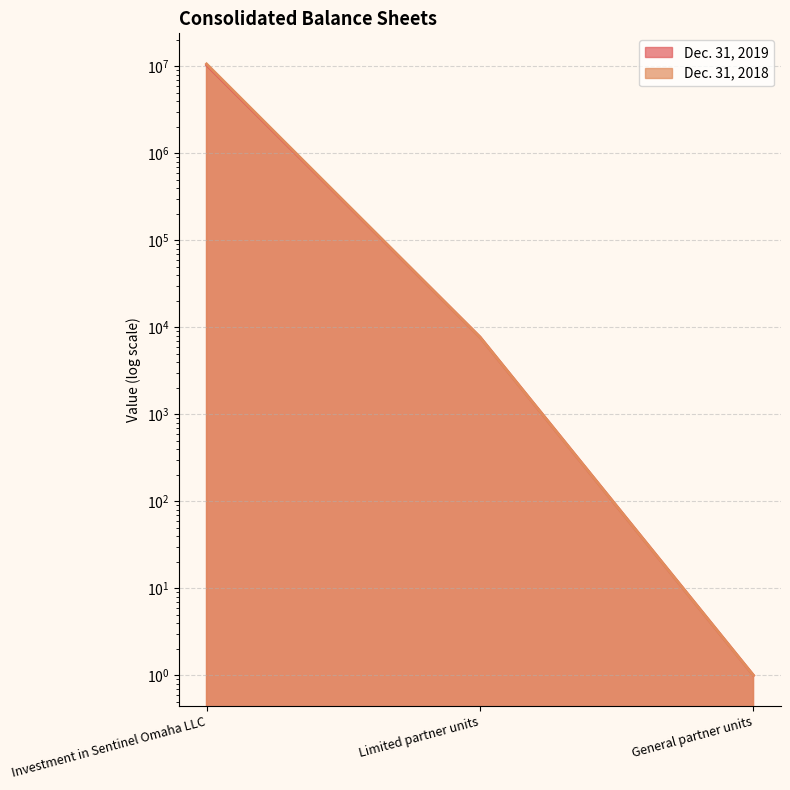

What is the label of the 3rd point from the right?

Investment in Sentinel Omaha LLC